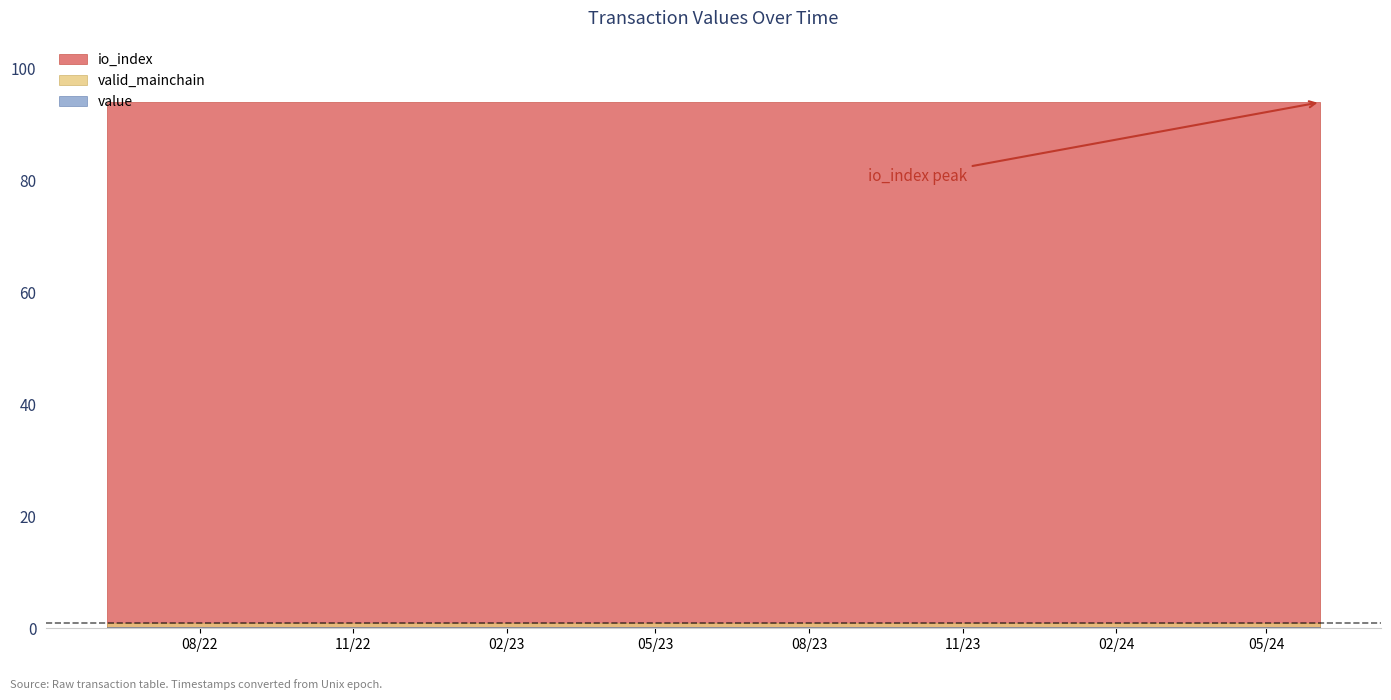

List the labels in order of io_index value, largest first.

0, 1, 2, 3, 4, 5, 6, 7, 8, 9, 10, 11, 12, 13, 14, 15, 16, 17, 18, 19, 20, 21, 22, 23, 24